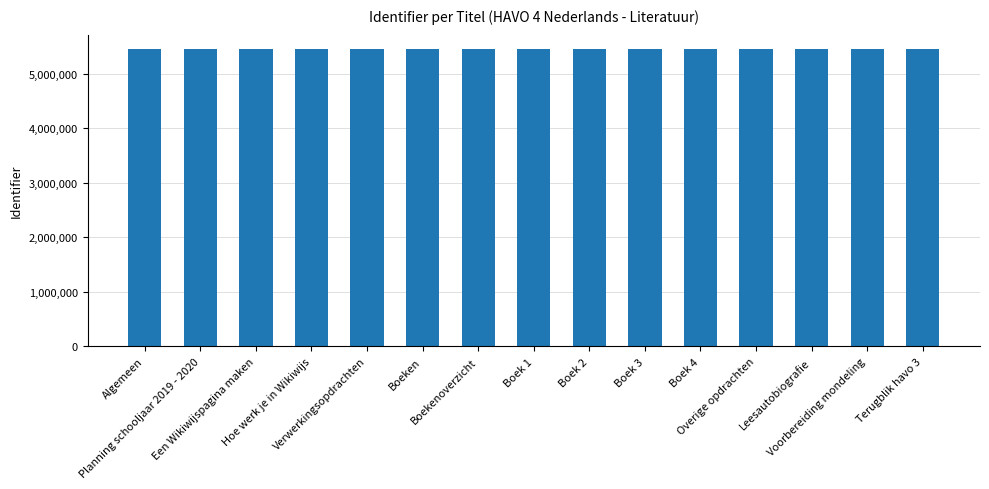

What is the sum of all values?

81637377